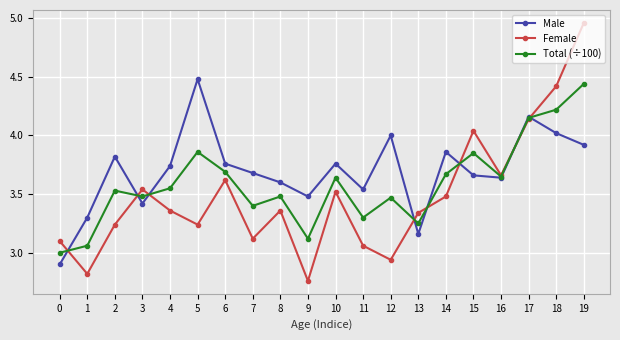

What is the spread (max minus min) of values at 11?

0.5